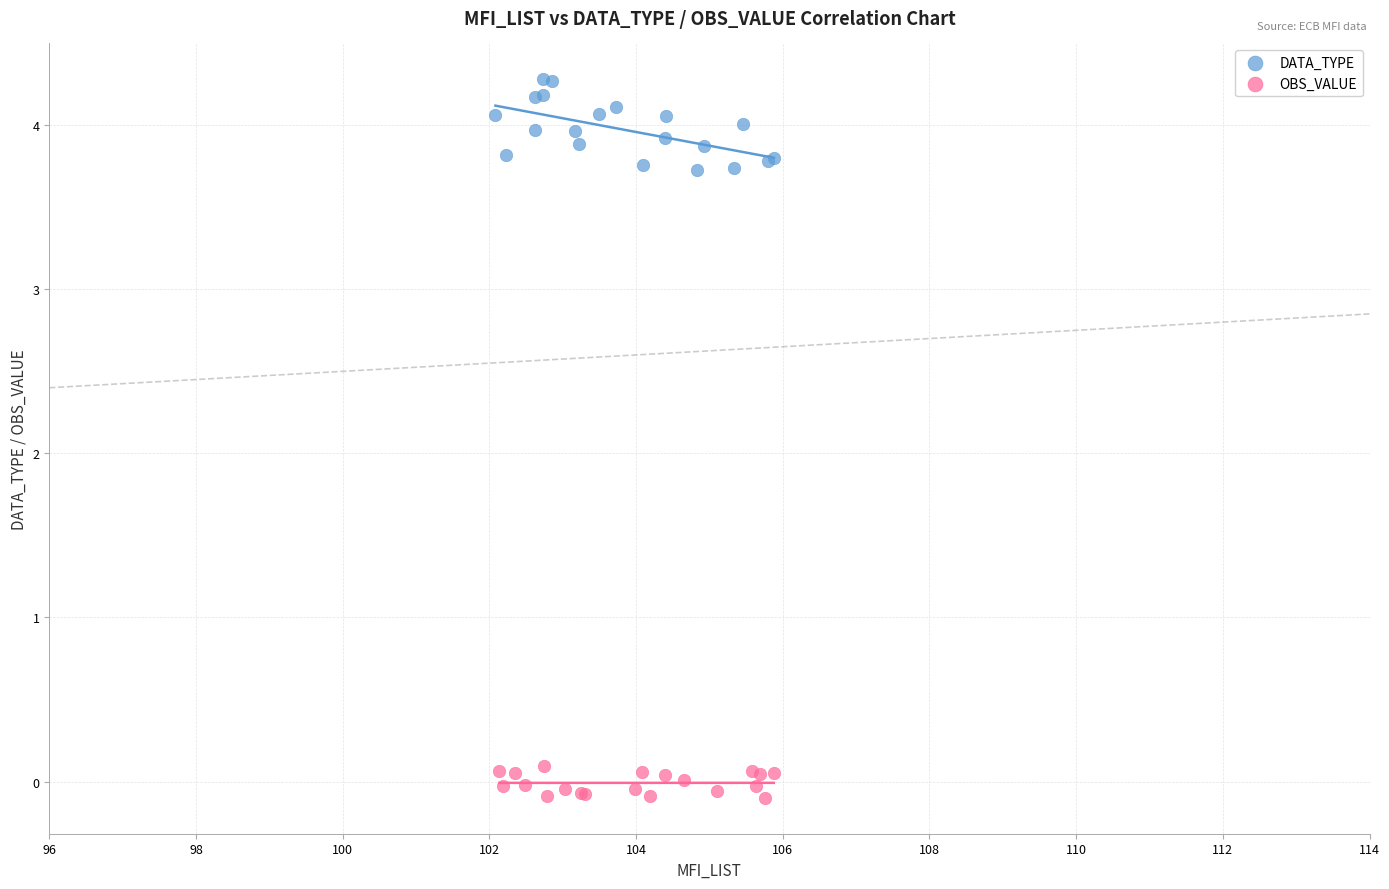

Which series contains the highest Y value?

DATA_TYPE